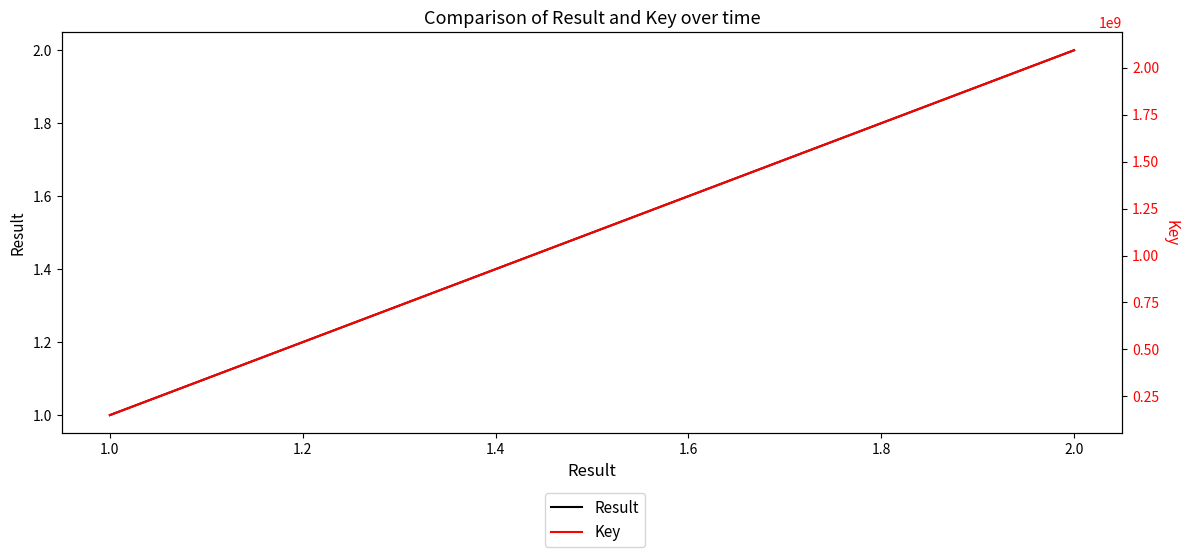

How many lines are shown in the chart?

2